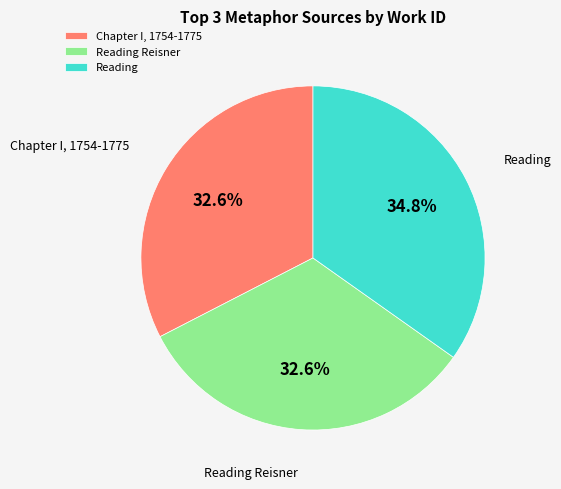

Is Chapter I, 1754-1775 the majority of the pie?

No